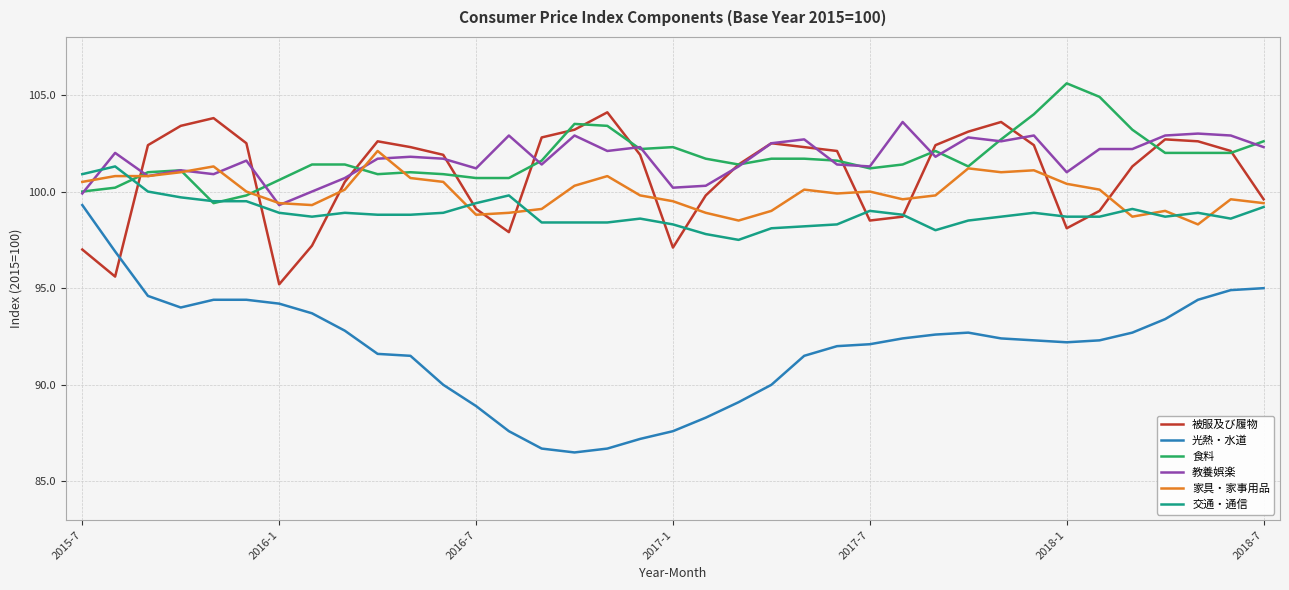

What is the minimum value shown in the chart?

86.5